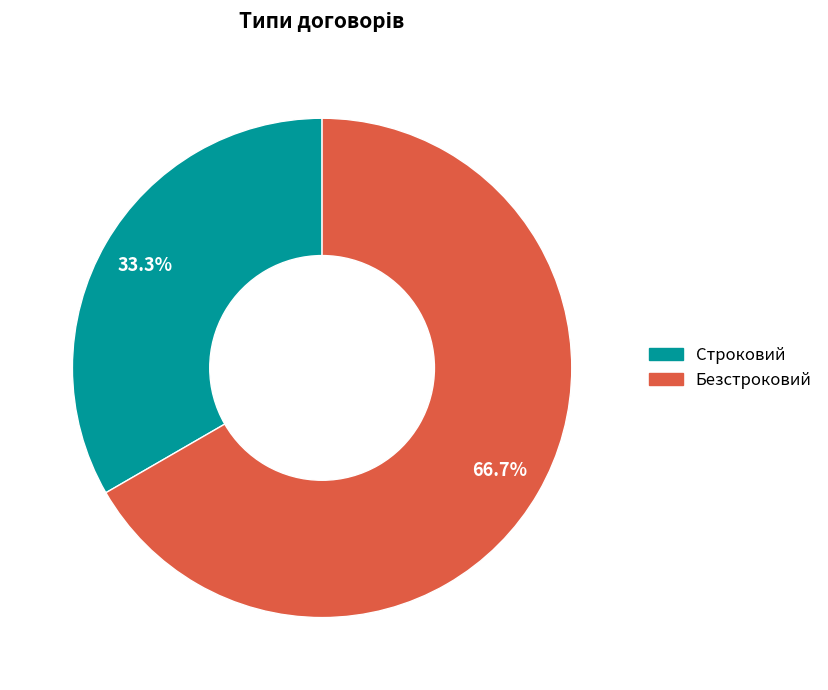

Is it true that Безстроковий is 82% of the pie?

False